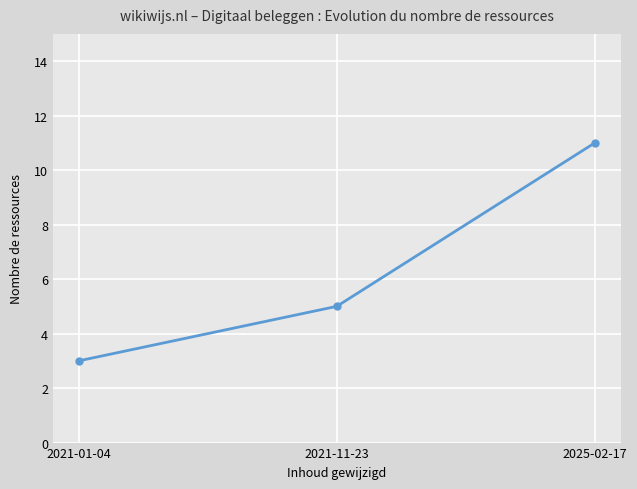

What is the sum of all values?

19